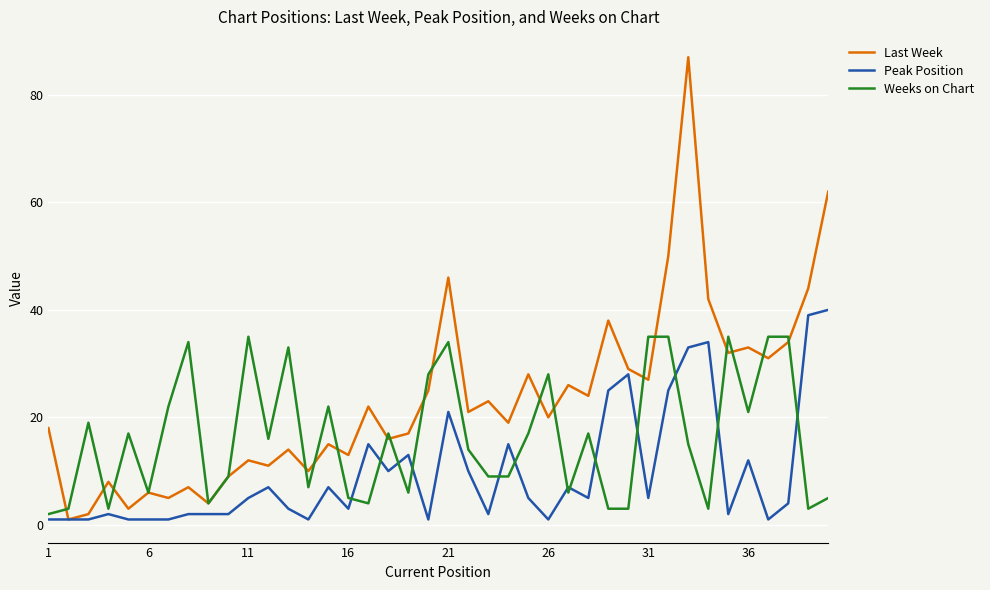

Which series has the largest total across all categories?

Last Week